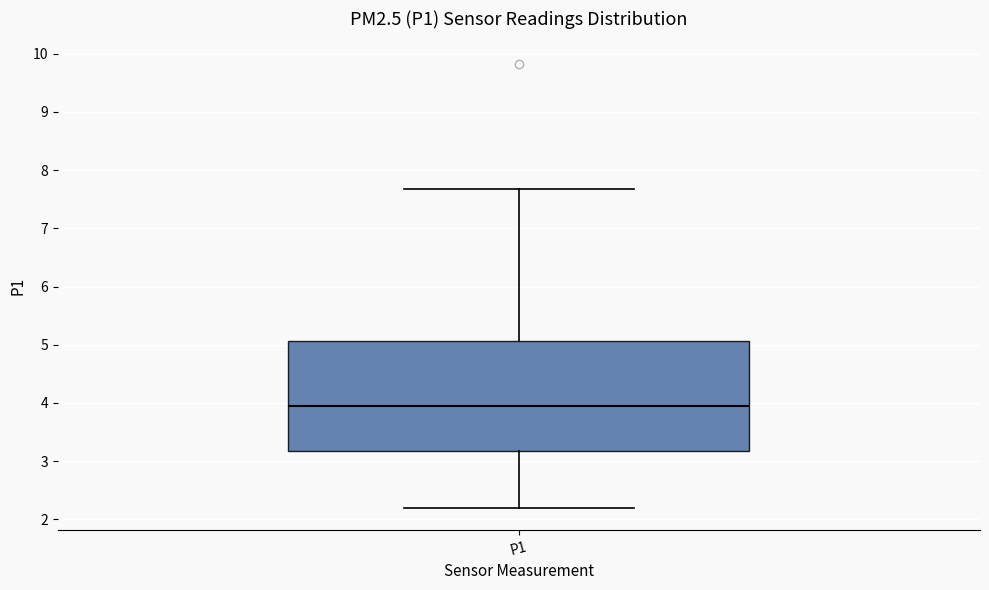

Read this box plot against the y-axis: the position of the median line, the range covered by the box, and the ends of both whiskers. The values are not printed on the chart, so give them approximately, as read against the axis.

median 4.0, box 3.2 to 5.1, whiskers 2.2 to 7.7